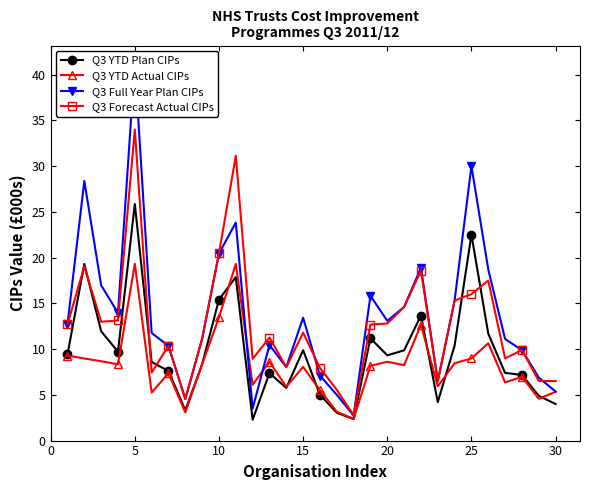

Is it true that Q3 Forecast Actual CIPs equals 34.0 at 5?

True